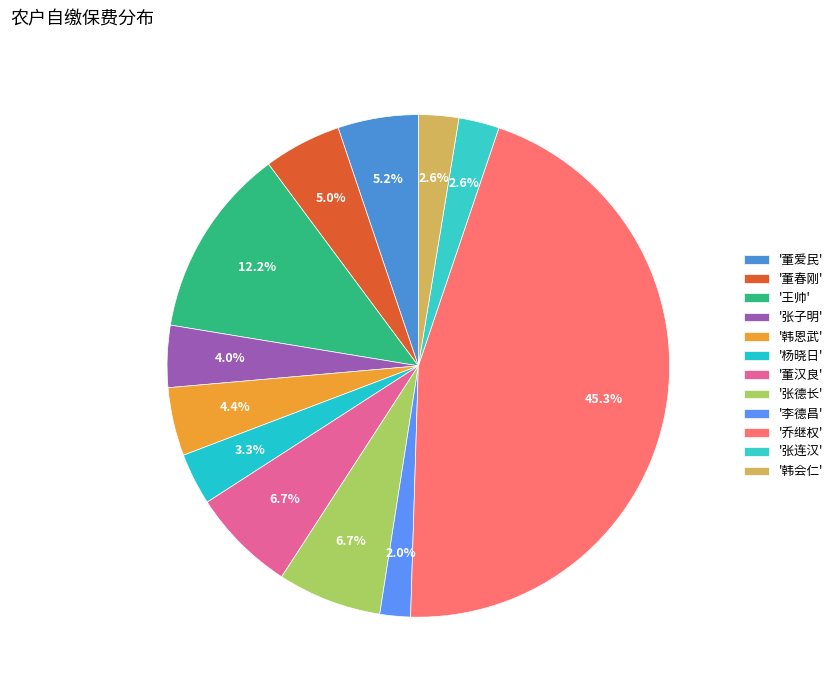

Count the number of slices in the pie.

12